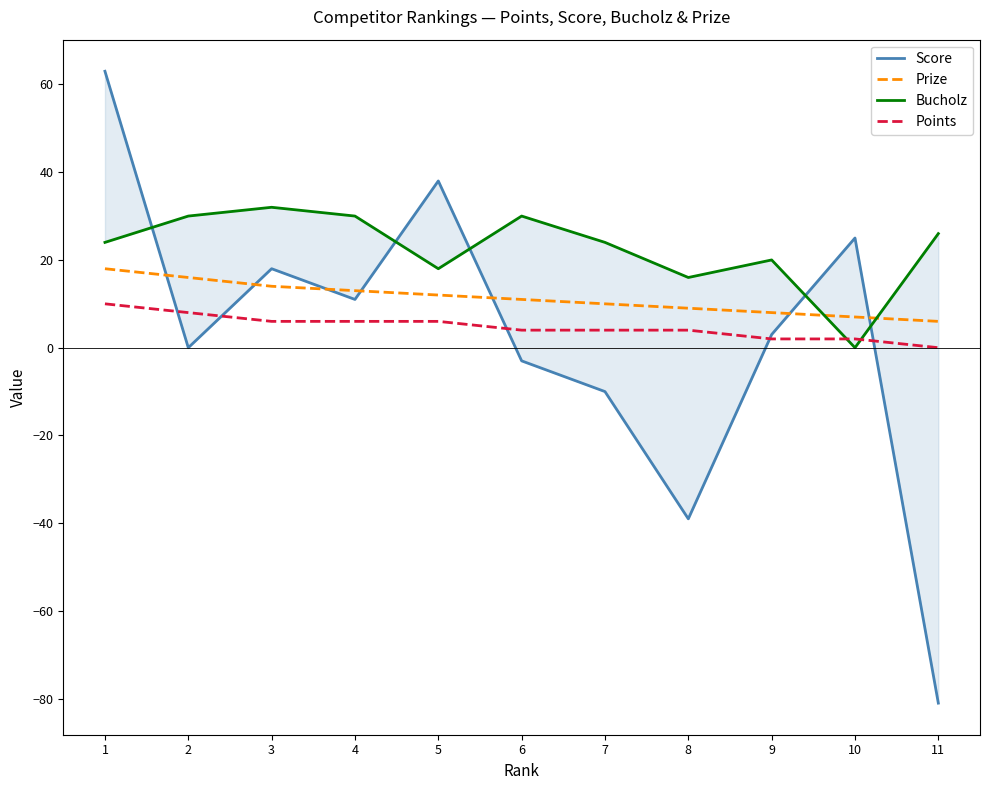

What is the value of the Score point at the 11th from the left?

-81